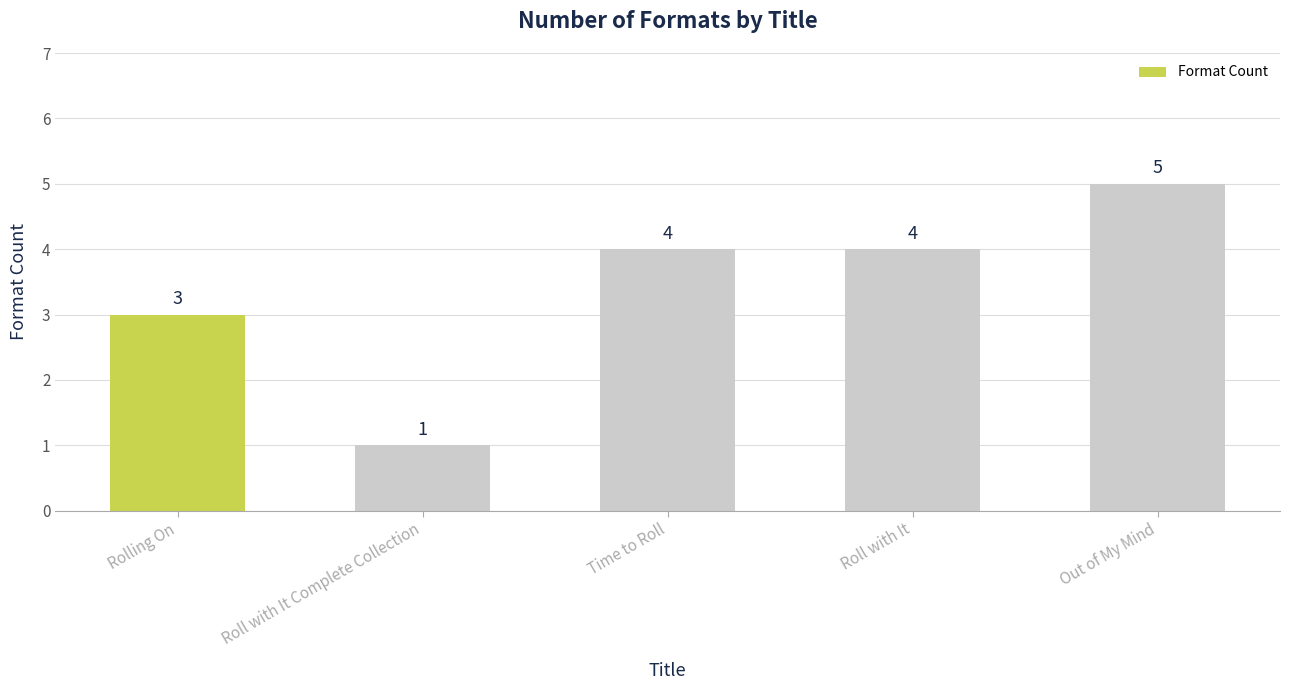

True or false: the data shows 6 at Time to Roll.

False